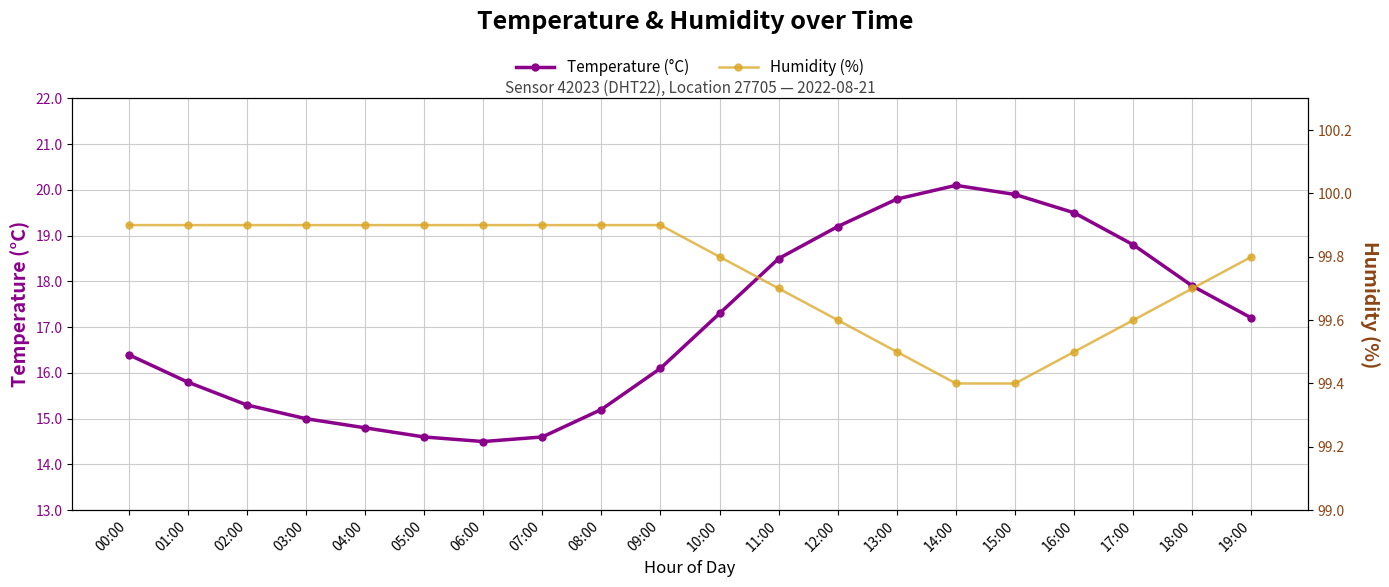

What is the total value across all series at 02:00?

115.2